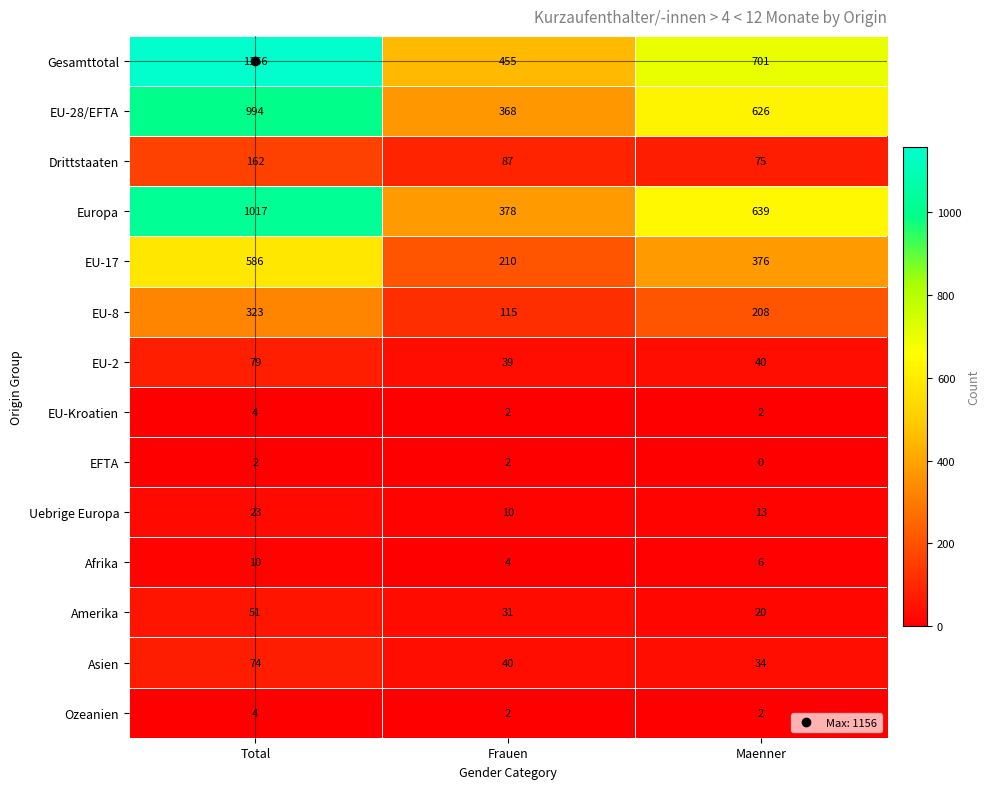

What is the spread (max minus min) of values at Total?

1154